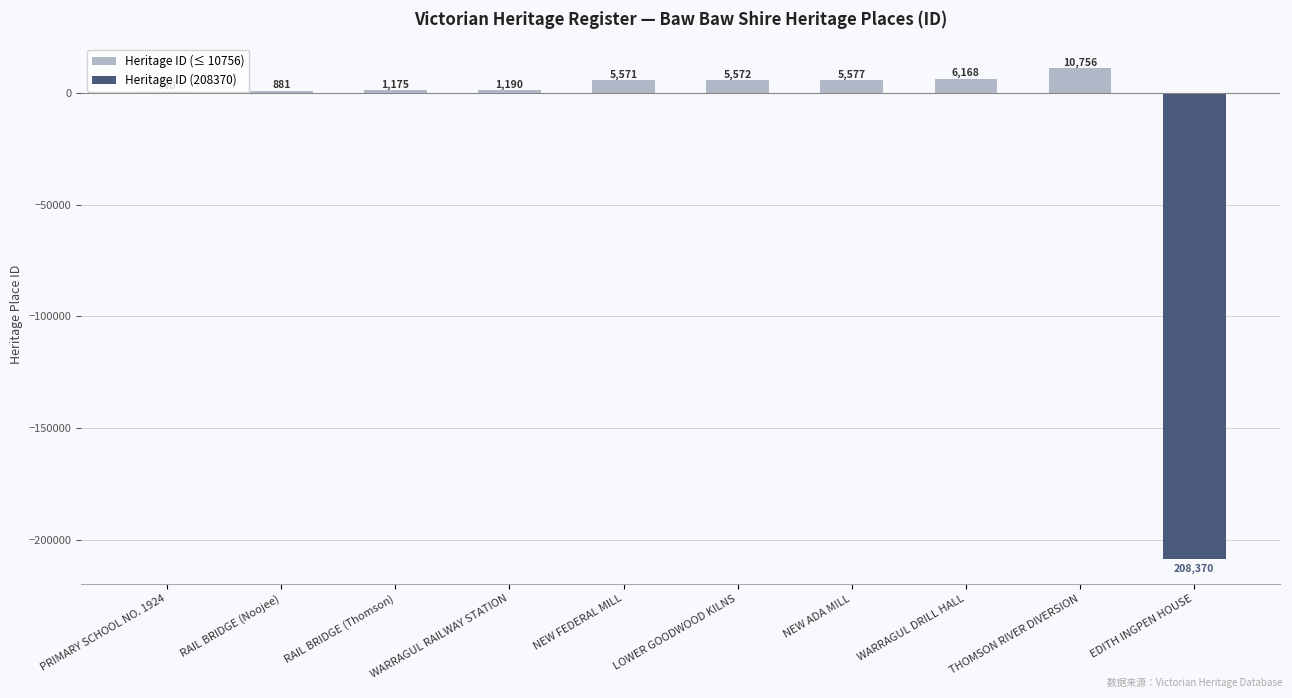

What is the maximum value for Heritage ID (≤ 10756)?

10756